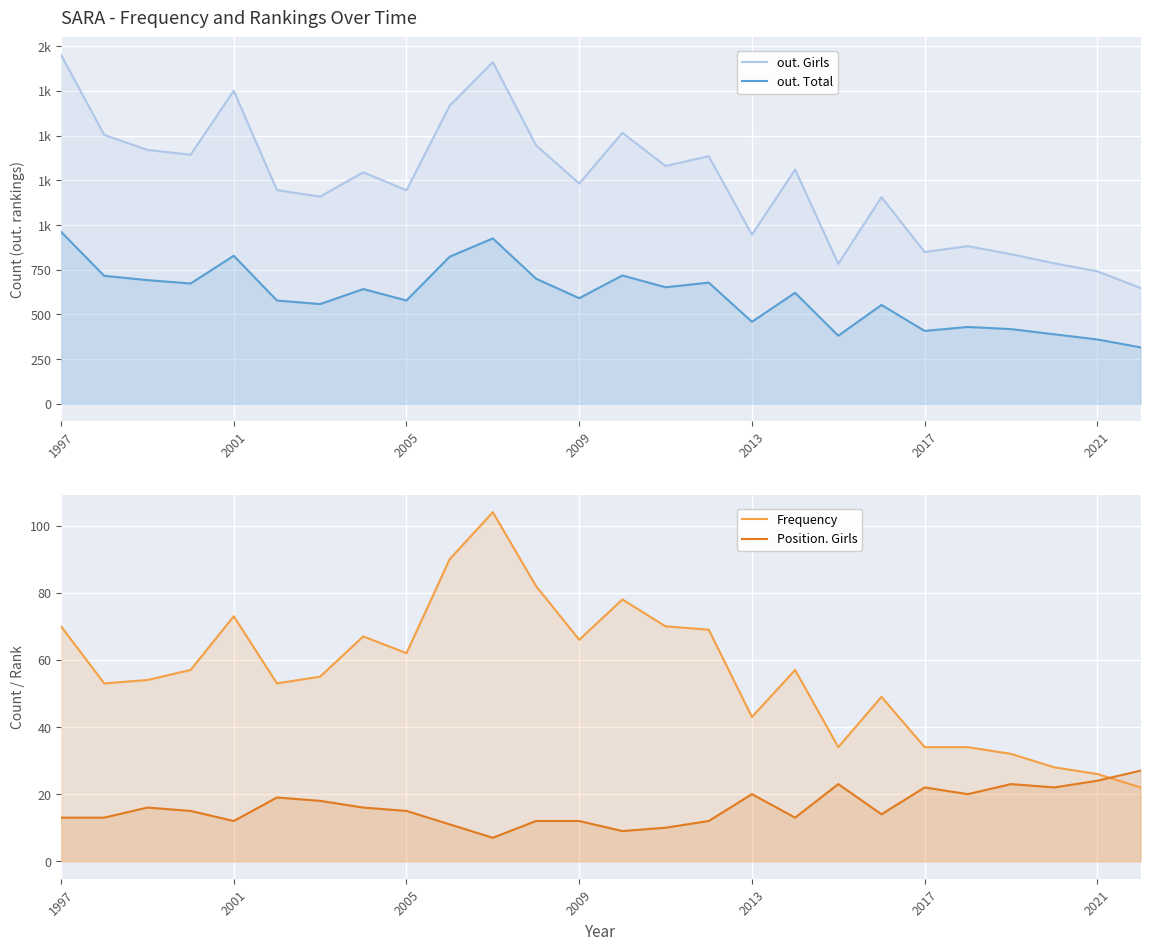

The value of out. Girls at 2001 is 1504. True or false?

True